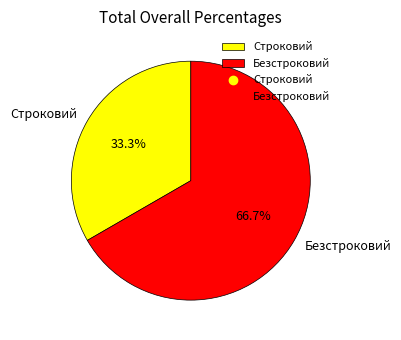

Count the number of slices in the pie.

2